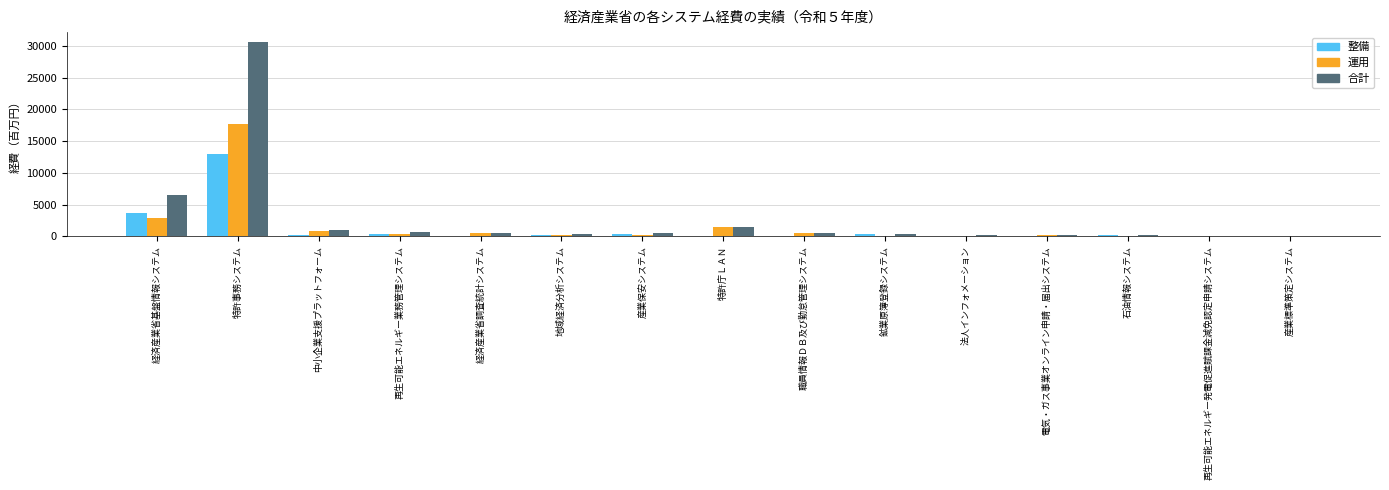

At which label does 合計 reach its peak?

特許事務システム